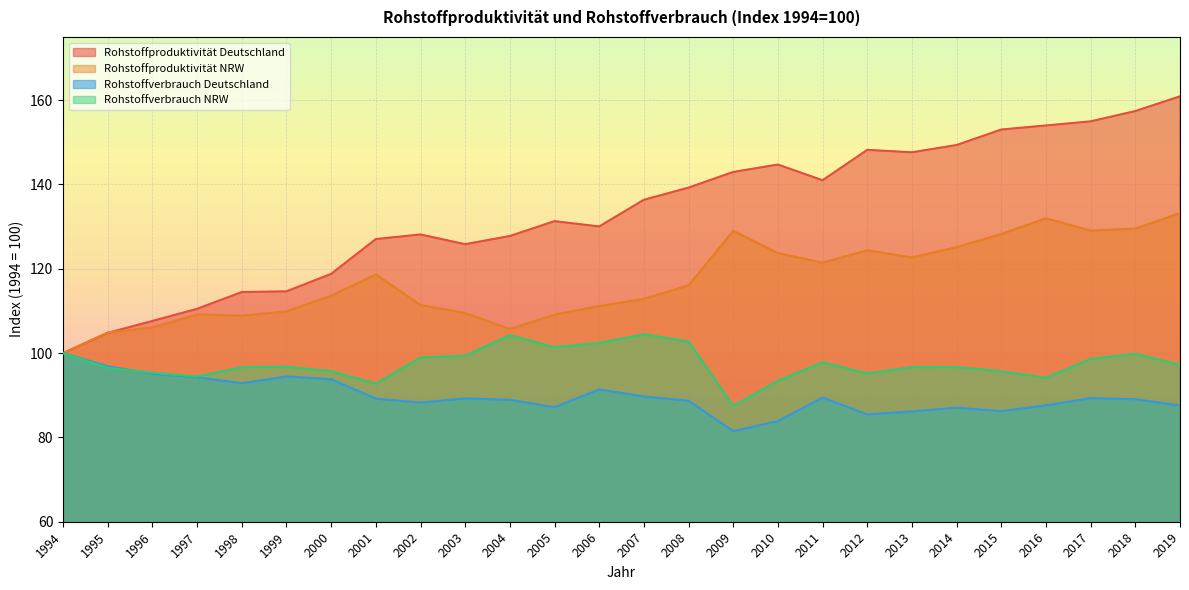

Where is Rohstoffproduktivität Deutschland nearest to the value 130?

2006